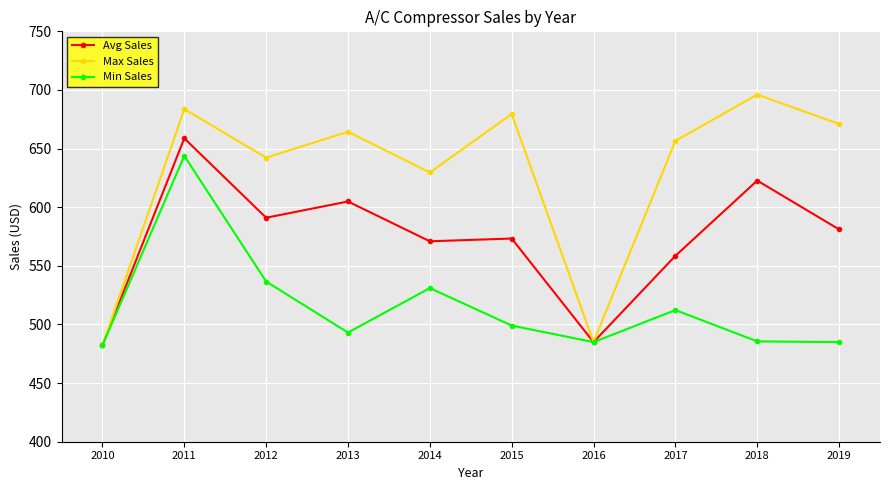

Rank the series by their maximum value, from lowest to highest.

Min Sales, Avg Sales, Max Sales